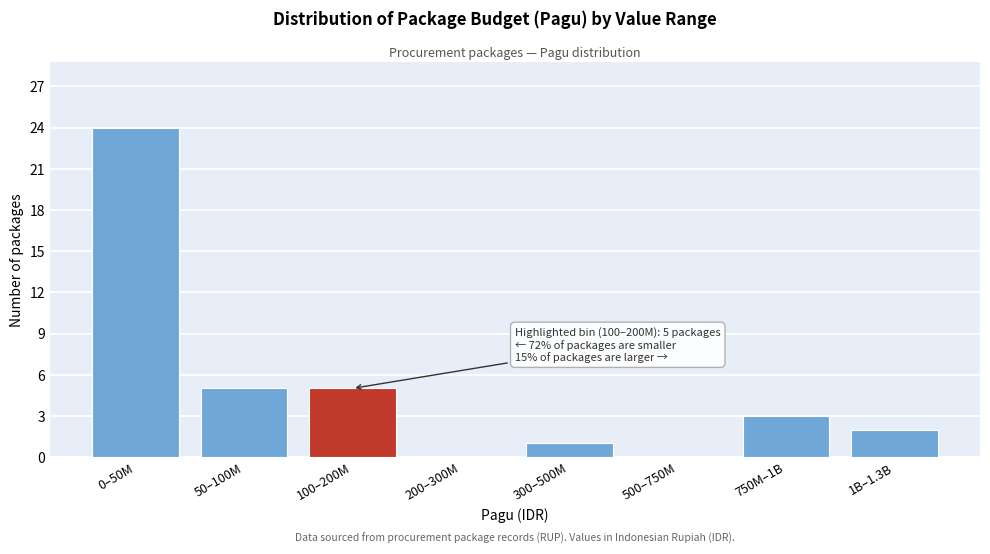

Reading left to right, transcribe all the data shown in this chart.

0–50M=24	50–100M=5	100–200M=5	200–300M=0	300–500M=1	500–750M=0	750M–1B=3	1B–1.3B=2